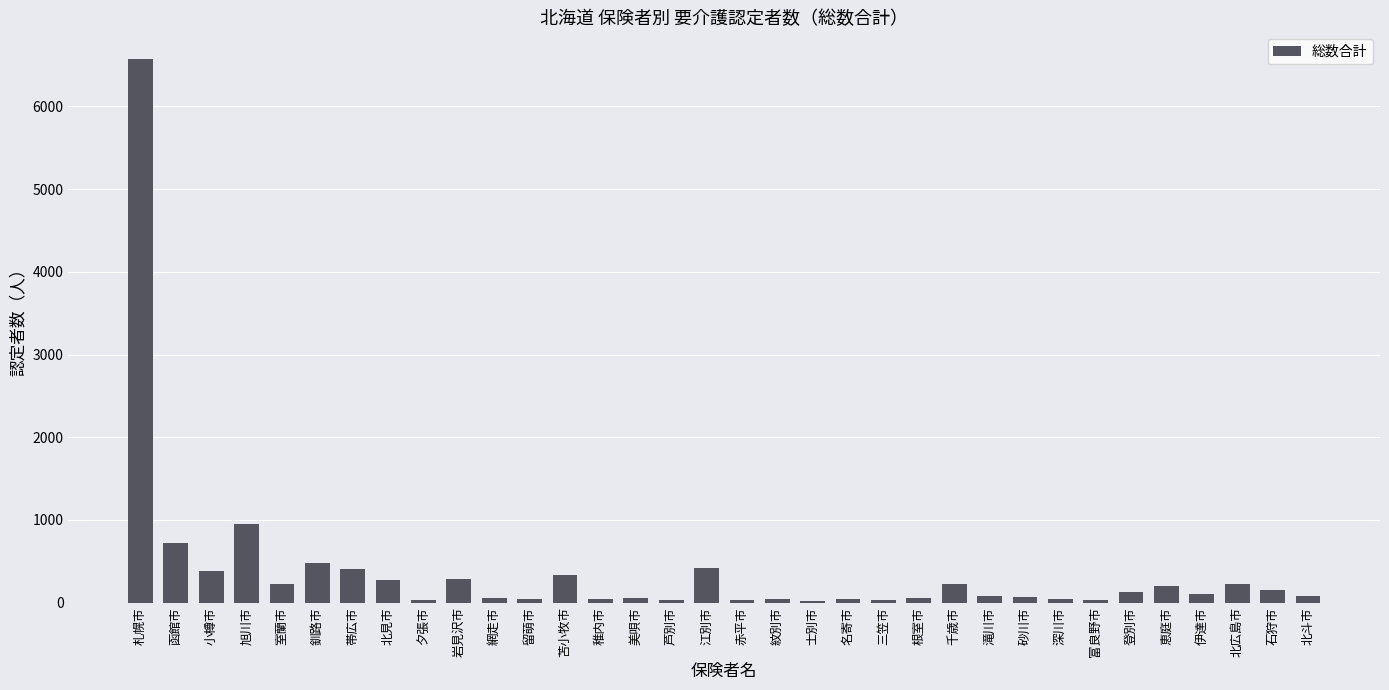

The chart shows a value of 719 at 函館市. True or false?

True